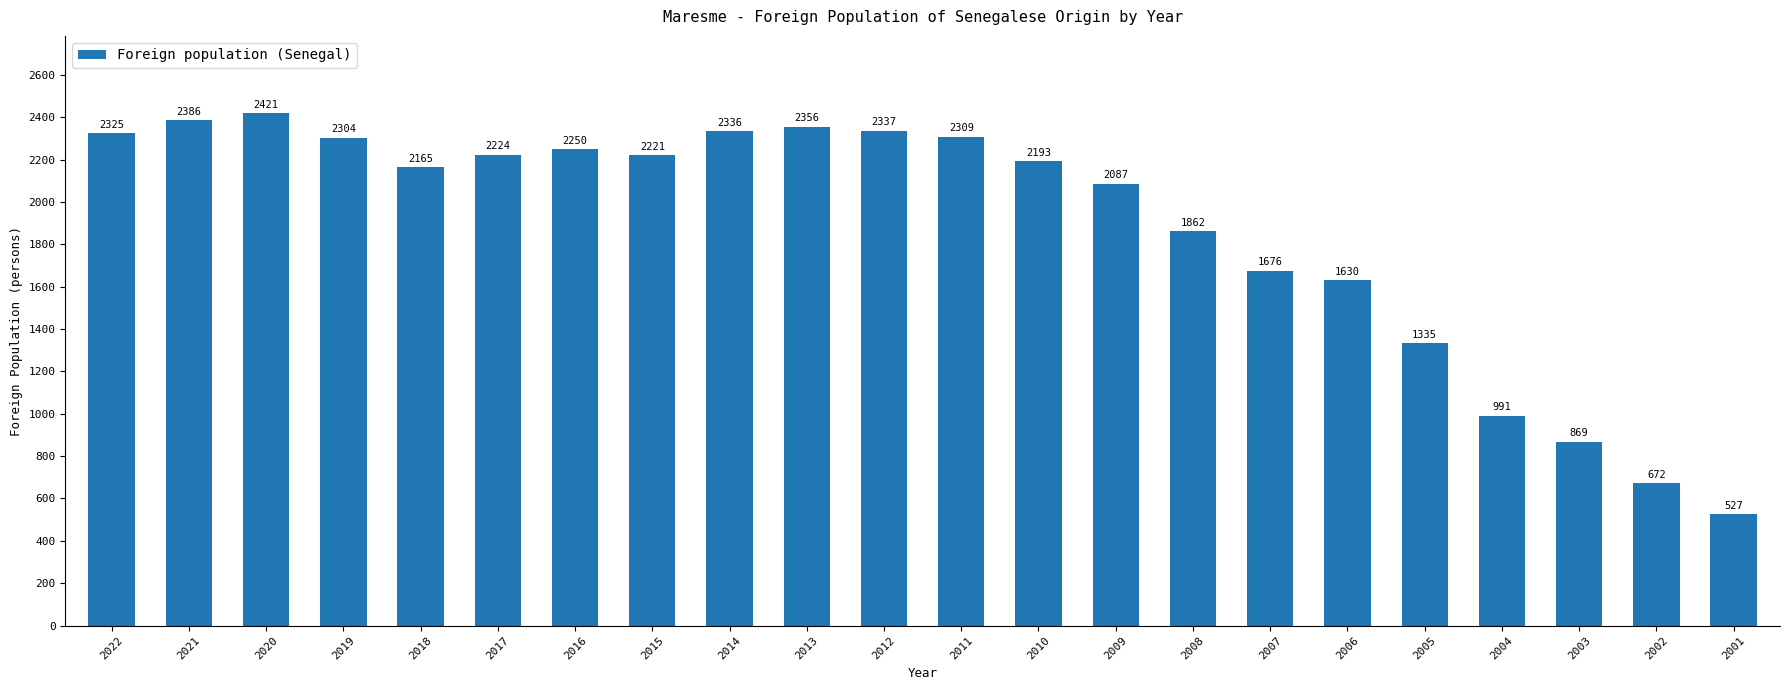

Does the chart contain stacked bars?

No